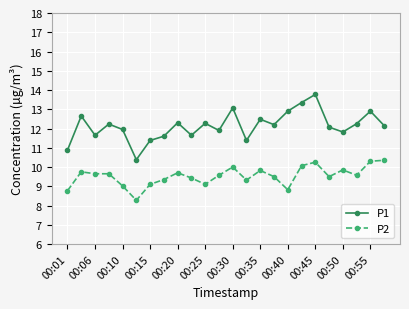

True or false: P2 and P1 intersect in this chart.

False